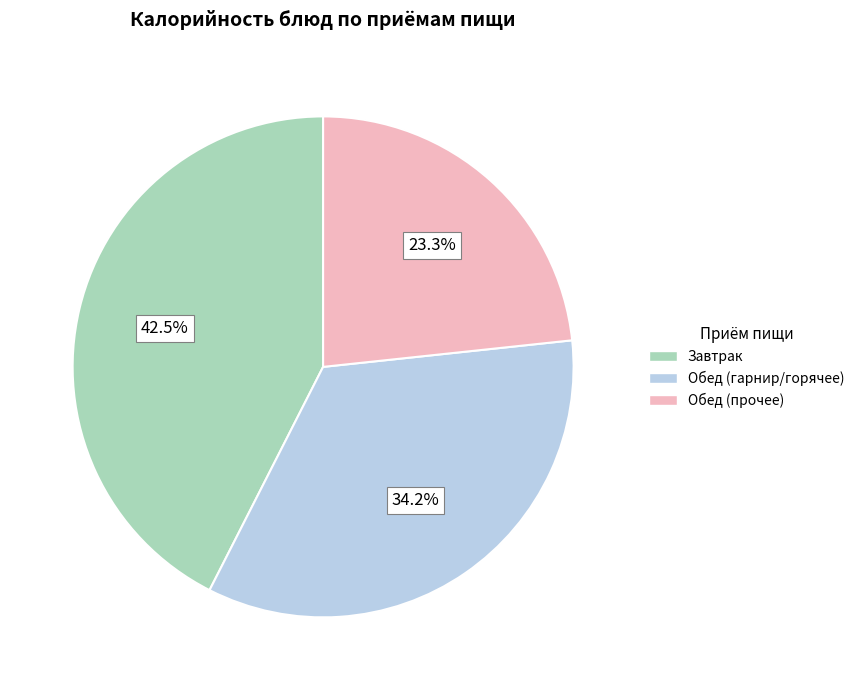

What is the total percentage of Обед (прочее) and Обед (гарнир/горячее)?

57.5%